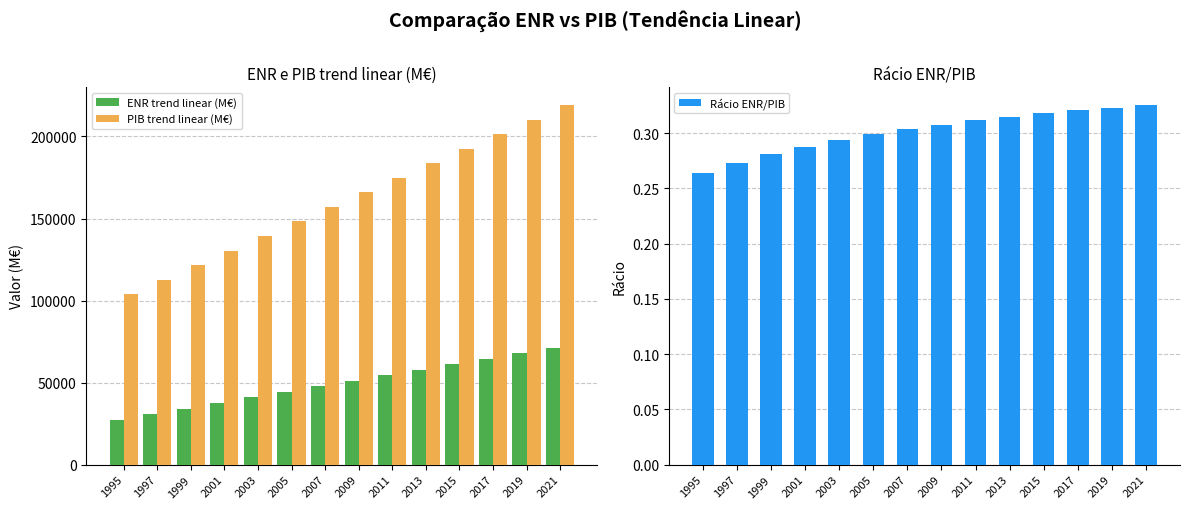

At which label does PIB trend linear (M€) first exceed 165957?

2009